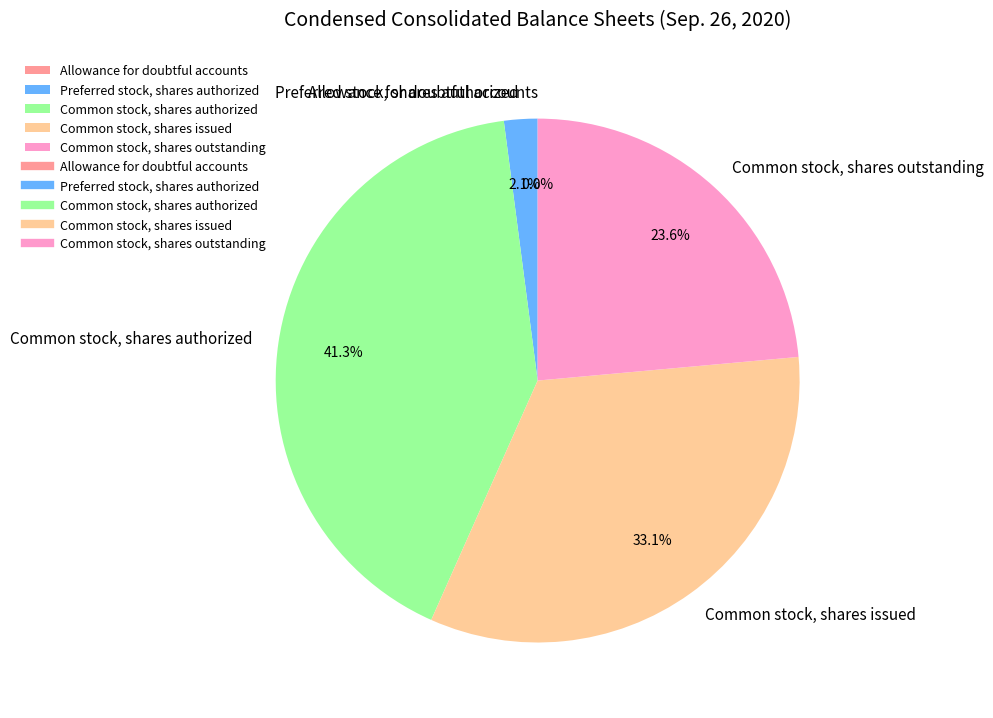

Between Common stock, shares outstanding and Common stock, shares issued, which is larger?

Common stock, shares issued